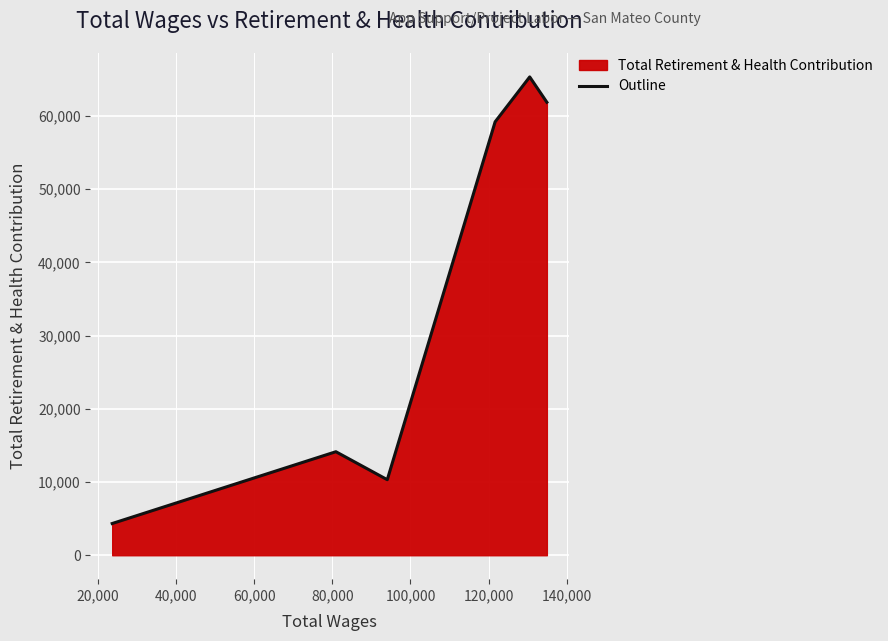

What is the smallest value displayed?

4334